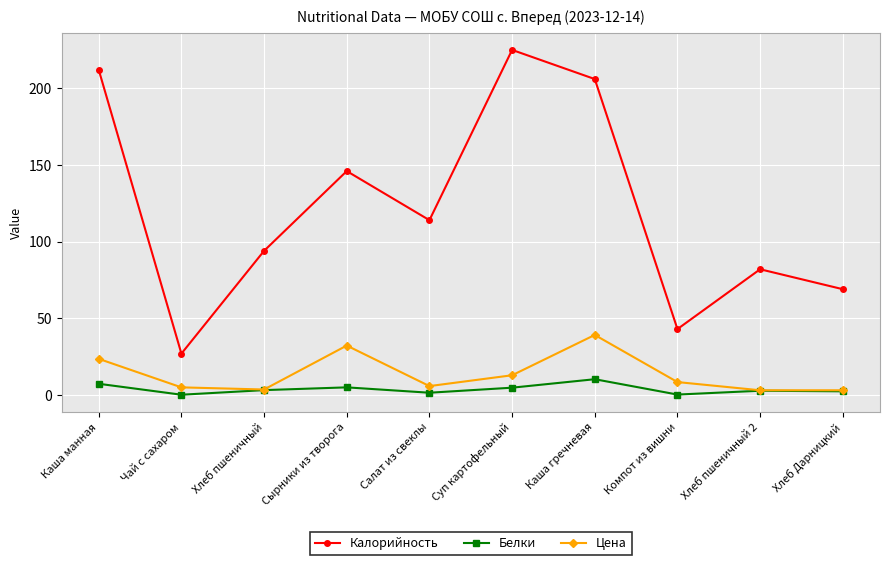

Which series changed the most between Каша манная and Сырники из творога?

Калорийность